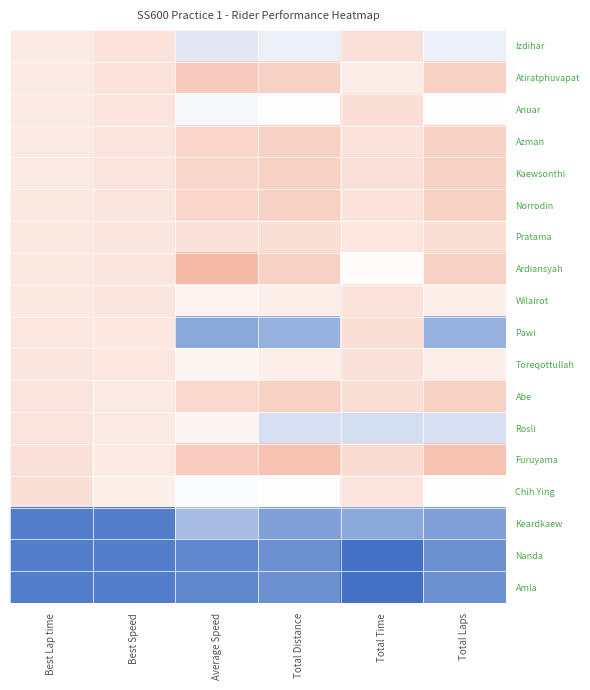

At how many categories does at least one series exceed -1?

6